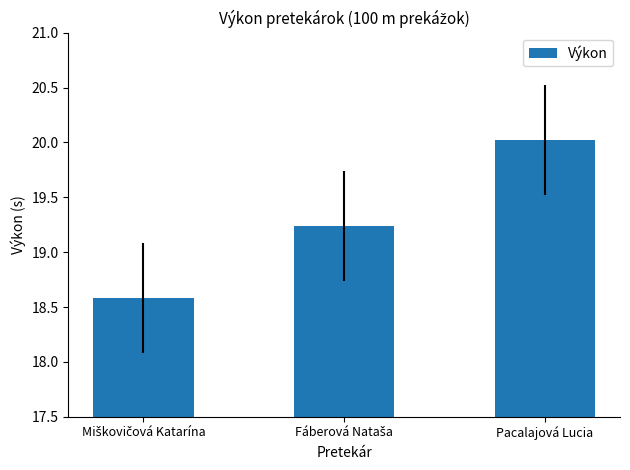

Which category has the highest value across all series?

Pacalajová Lucia